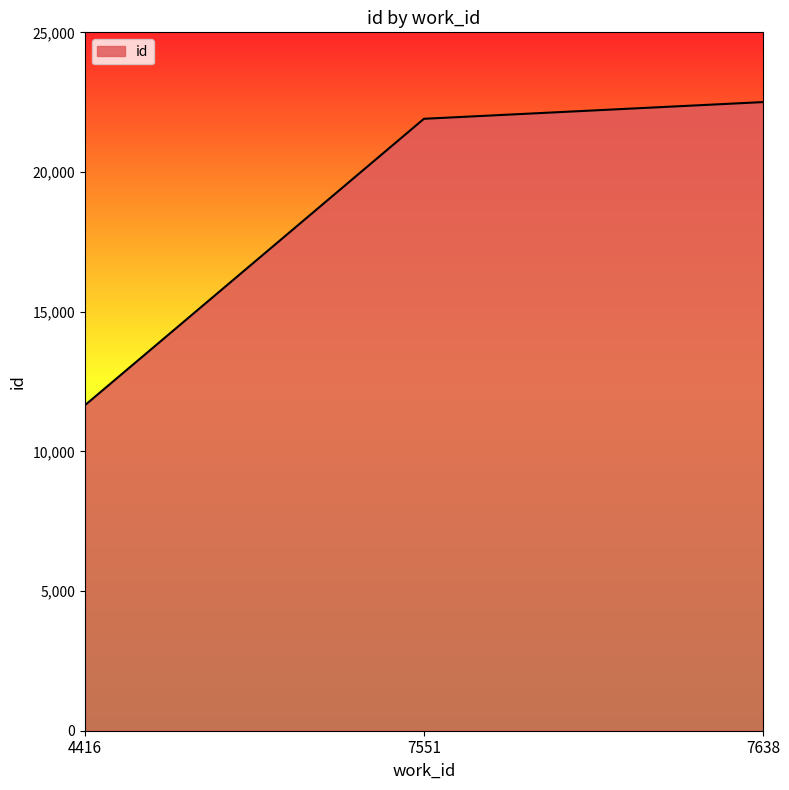

What is the smallest value displayed?

11651